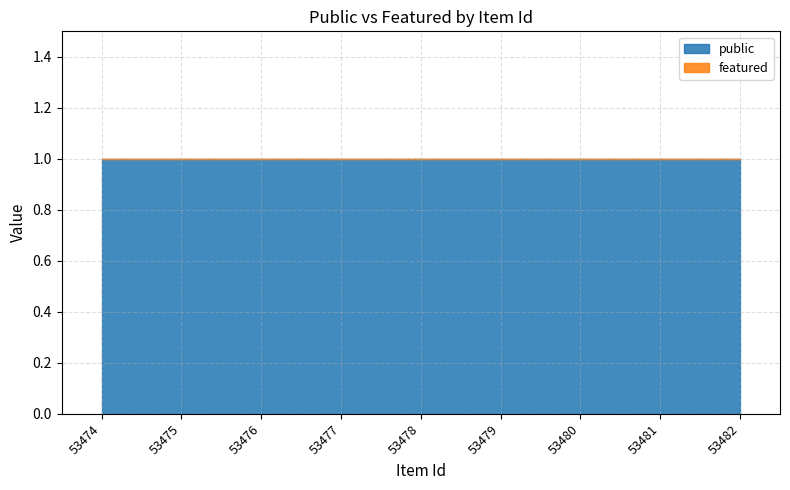

Does the chart have visible grid lines?

Yes